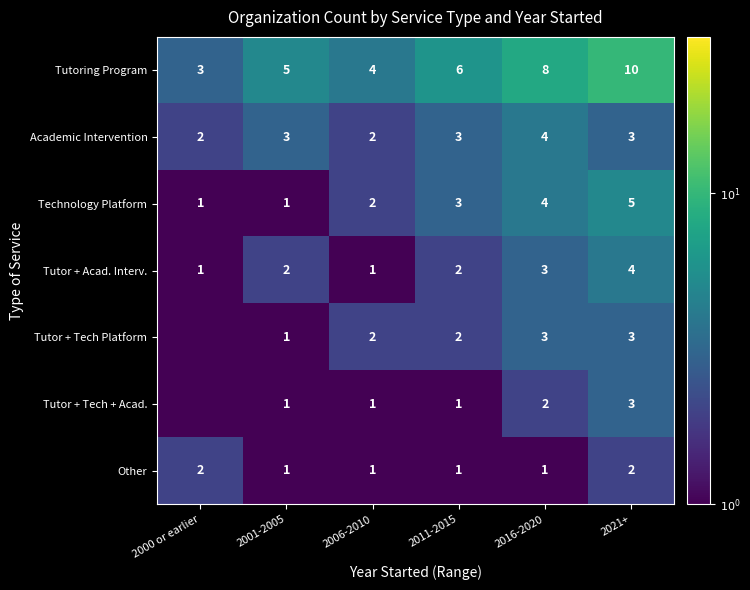

What is the sum of the Technology Platform values at 2000 or earlier and 2011-2015?

4.0